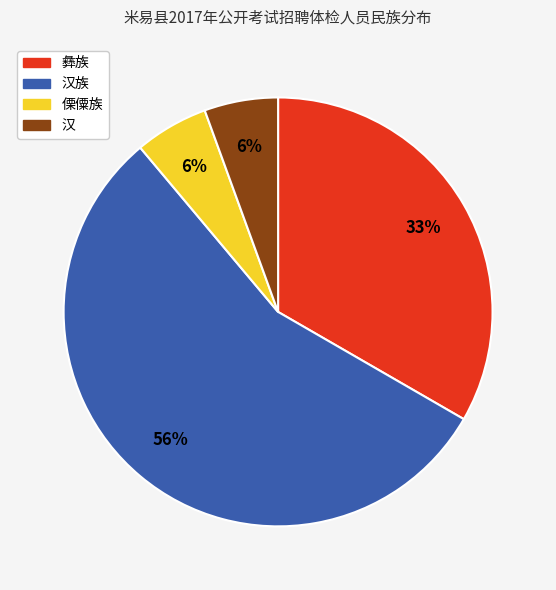

How many slices are in this pie chart?

4